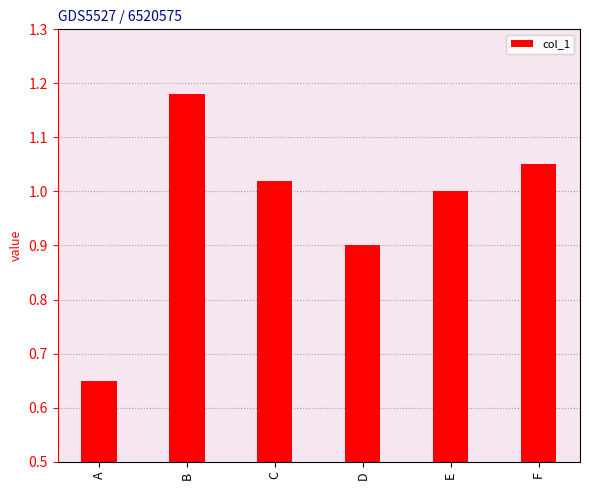

Does the chart contain stacked bars?

No